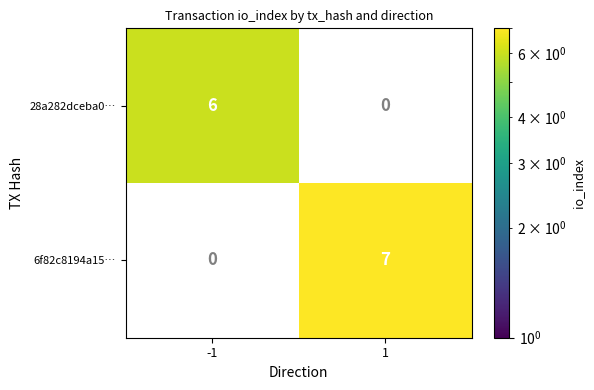

How many distinct data groups are displayed?

2